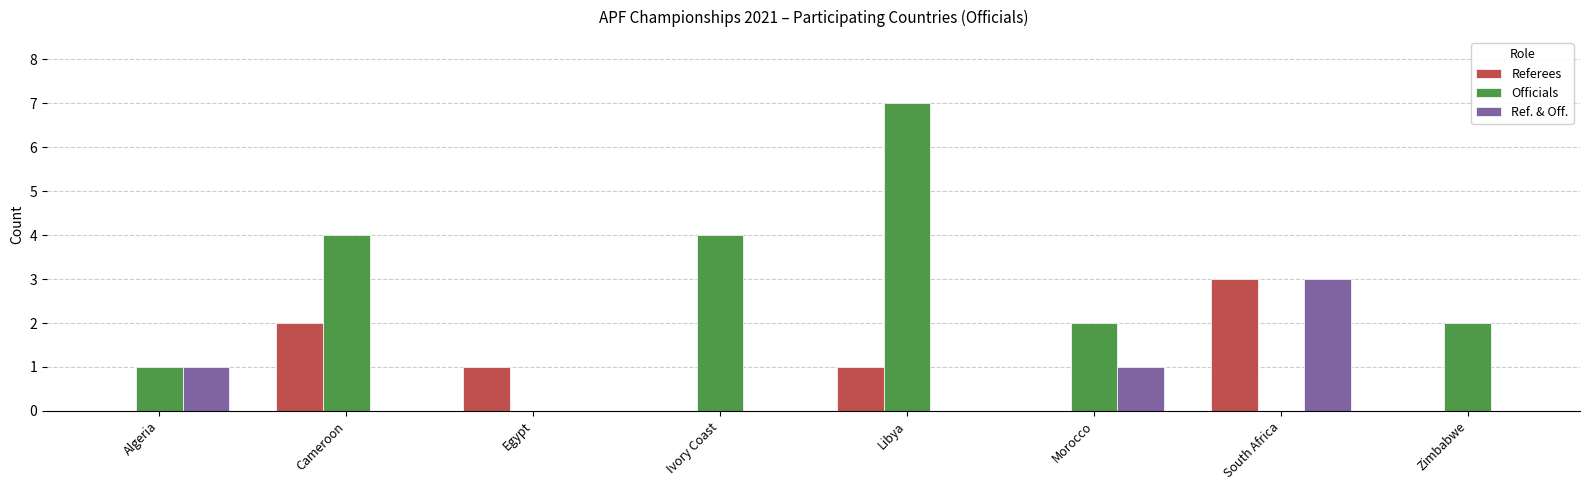

How many groups of bars are there?

8